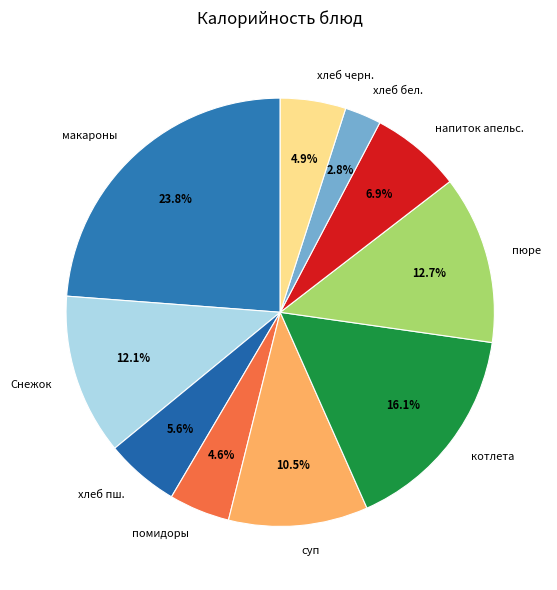

Does any single category account for the majority?

No